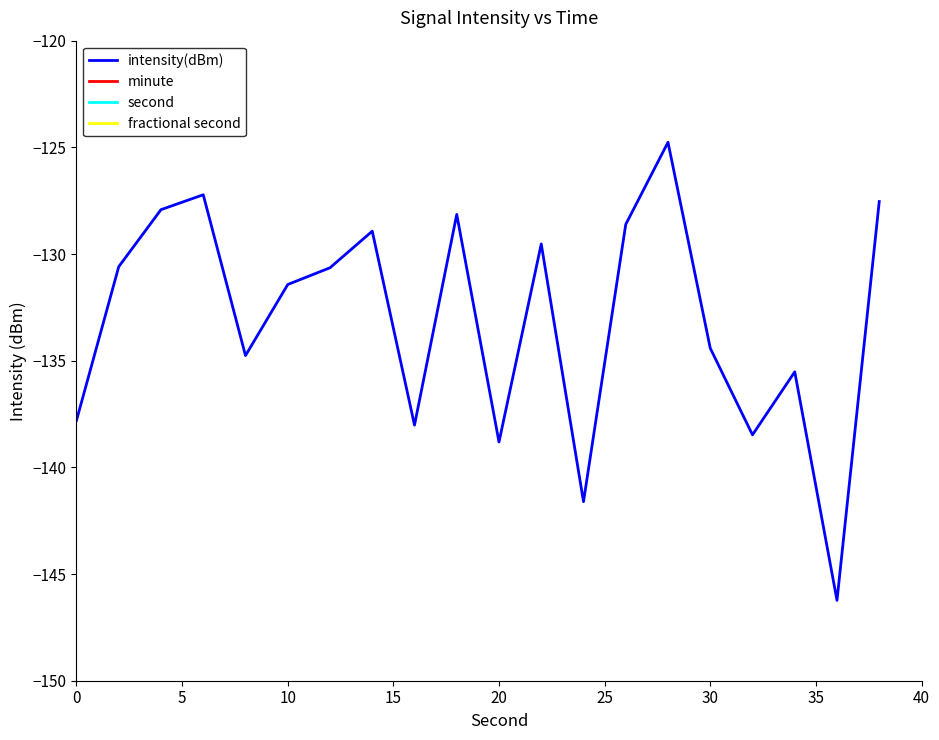

Is it true that intensity(dBm) equals -94.1 at 20?

False